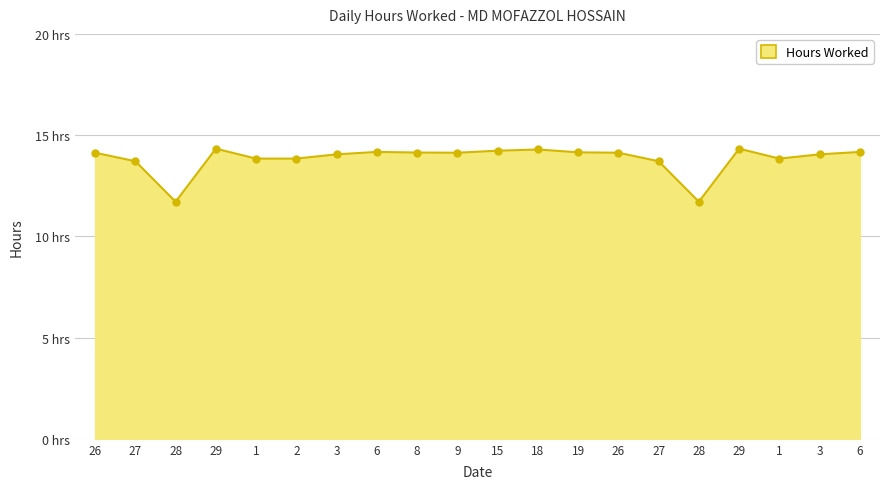

List the labels in order of value, largest first.

29, 29, 18, 15, 6, 6, 19, 8, 26, 9, 26, 3, 3, 1, 2, 1, 27, 27, 28, 28